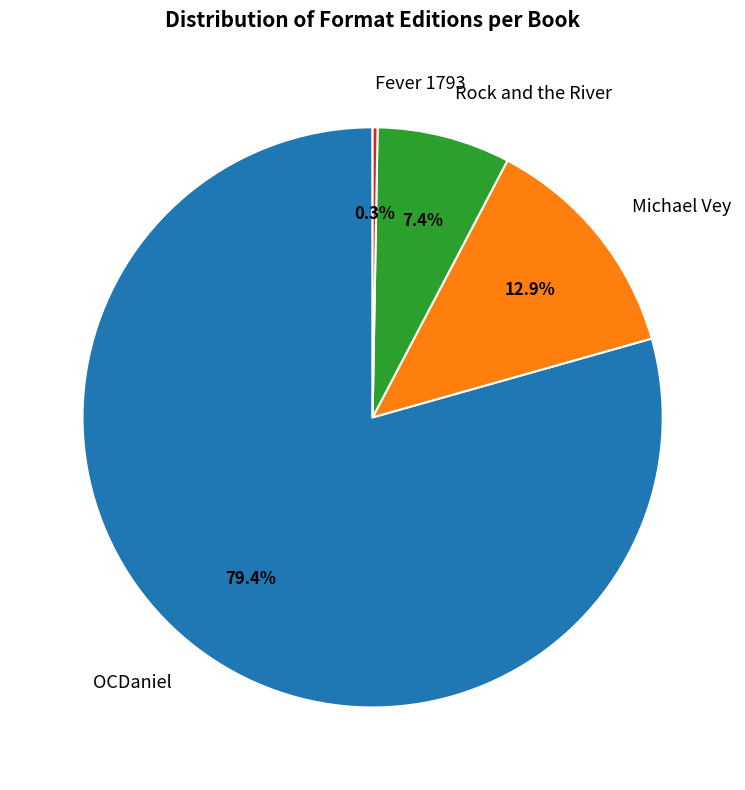

Which has a higher value, OCDaniel or Michael Vey?

OCDaniel